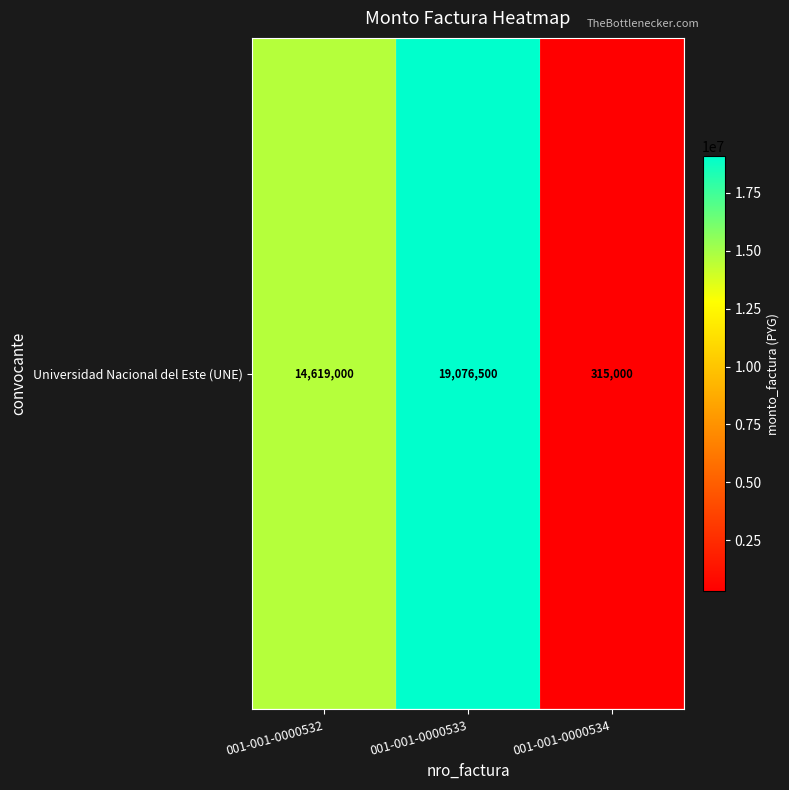

How many values are below 14619000?

1